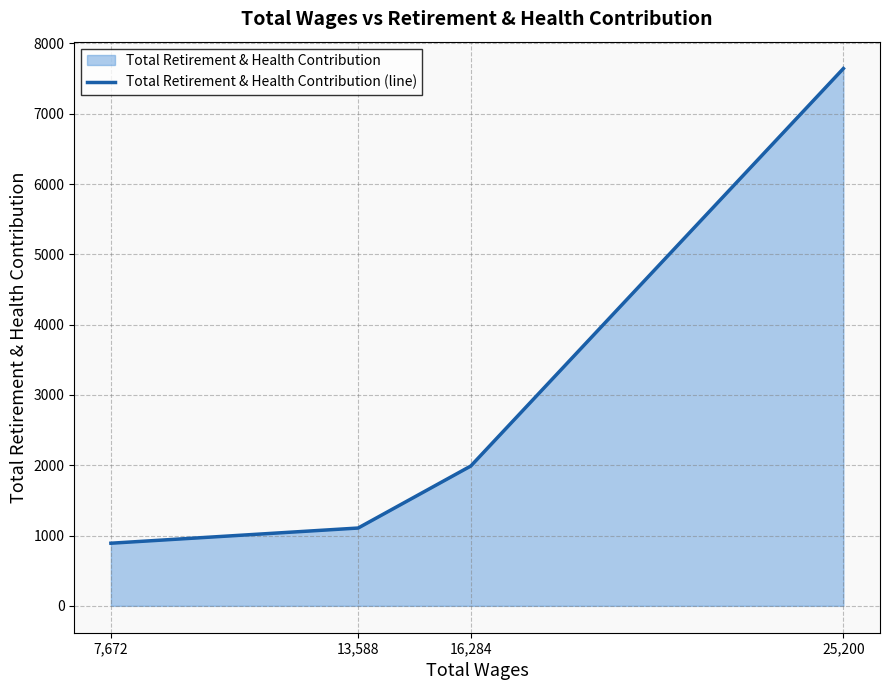

What is the ratio of the value at 7,672 to the value at 25,200?

0.1